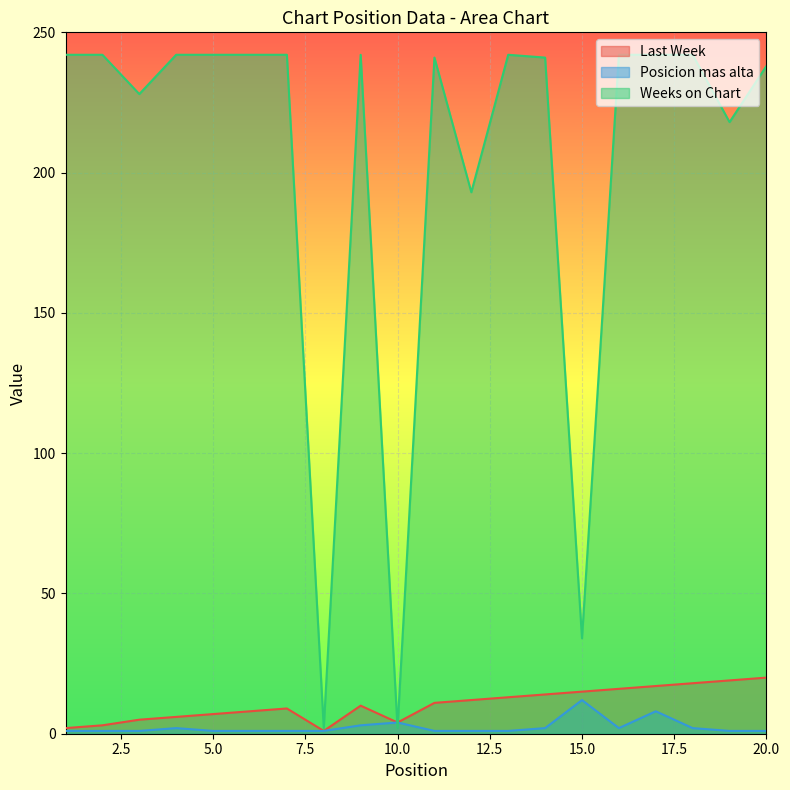

Which series changed the most between 7 and 18?

Last Week